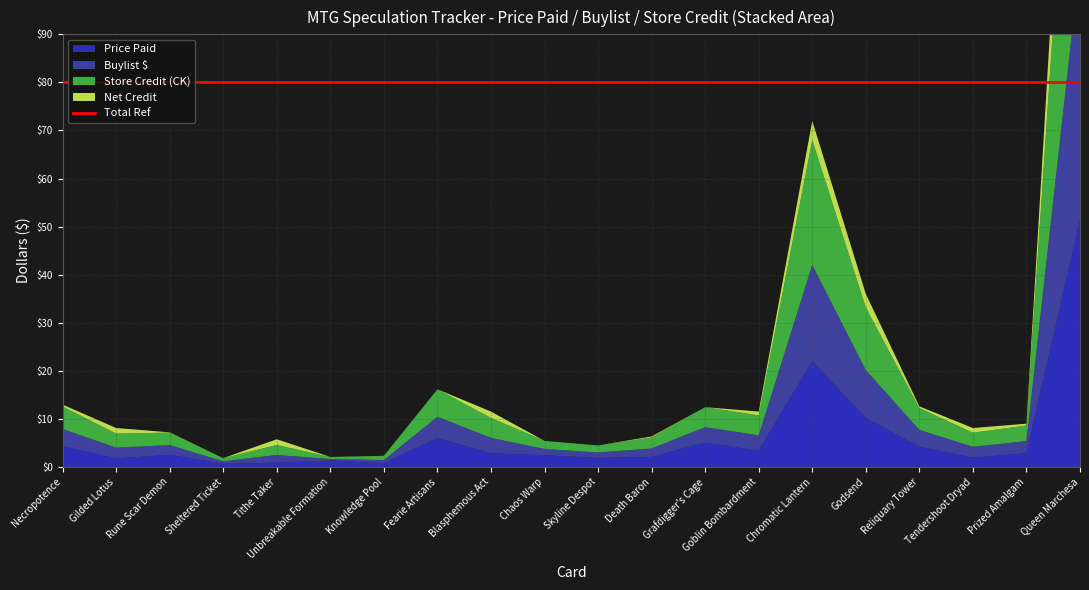

Reading left to right, extract all data points from this chart.

Price Paid: Necropotence=4.3	Gilded Lotus=1.8	Rune Scar Demon=2.5	Sheltered Ticket=0.7	Tithe Taker=0.9	Unbreakable Formation=1.3	Knowledge Pool=0.8	Fearie Artisans=6.0	Blasphemous Act=2.8	Chaos Warp=2.4	Skyline Despot=1.9	Death Baron=2.1	Grafdigger's Cage=5.1	Goblin Bombardment=3.4	Chromatic Lantern=22.0	Godsend=10.1	Reliquary Tower=4.2	Tendershoot Dryad=1.9	Prized Amalgam=2.9	Queen Marchesa=51.3
Buylist $: Necropotence=3.6	Gilded Lotus=2.2	Rune Scar Demon=2.0	Sheltered Ticket=0.5	Tithe Taker=1.6	Unbreakable Formation=0.3	Knowledge Pool=0.6	Fearie Artisans=4.4	Blasphemous Act=3.2	Chaos Warp=1.3	Skyline Despot=1.1	Death Baron=1.8	Grafdigger's Cage=3.2	Goblin Bombardment=3.2	Chromatic Lantern=20.0	Godsend=10.0	Reliquary Tower=3.5	Tendershoot Dryad=2.2	Prized Amalgam=2.5	Queen Marchesa=54.0
Store Credit (CK): Necropotence=4.7	Gilded Lotus=2.9	Rune Scar Demon=2.6	Sheltered Ticket=0.7	Tithe Taker=2.1	Unbreakable Formation=0.4	Knowledge Pool=0.8	Fearie Artisans=5.7	Blasphemous Act=4.2	Chaos Warp=1.7	Skyline Despot=1.5	Death Baron=2.3	Grafdigger's Cage=4.2	Goblin Bombardment=4.2	Chromatic Lantern=26.0	Godsend=13.0	Reliquary Tower=4.5	Tendershoot Dryad=2.9	Prized Amalgam=3.2	Queen Marchesa=70.2
Net Credit: Necropotence=0.4	Gilded Lotus=1.2	Rune Scar Demon=0.1	Sheltered Ticket=-0.0	Tithe Taker=1.2	Unbreakable Formation=-0.9	Knowledge Pool=0.0	Fearie Artisans=-0.3	Blasphemous Act=1.3	Chaos Warp=-0.7	Skyline Despot=-0.4	Death Baron=0.2	Grafdigger's Cage=-0.9	Goblin Bombardment=0.8	Chromatic Lantern=4.0	Godsend=2.9	Reliquary Tower=0.3	Tendershoot Dryad=1.0	Prized Amalgam=0.4	Queen Marchesa=18.9